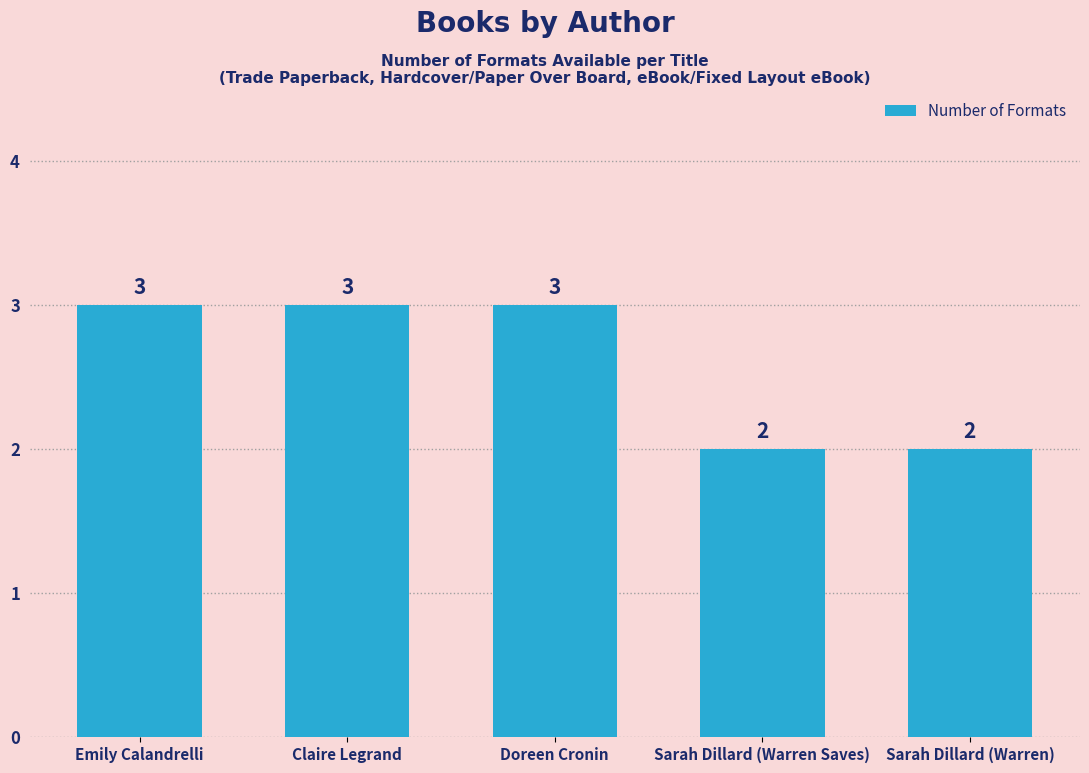

What is the smallest value displayed?

2